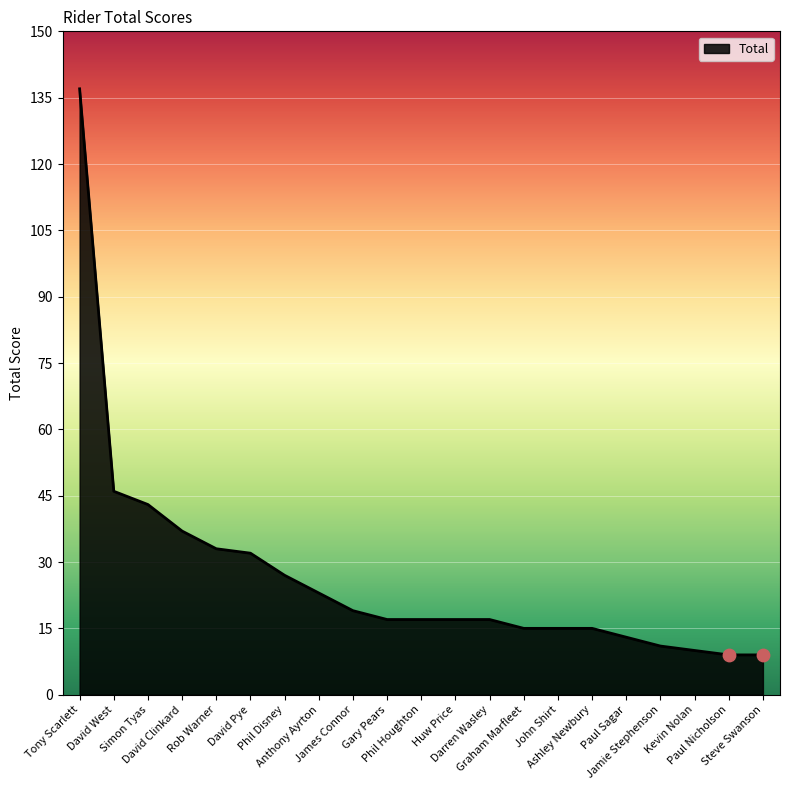

Which has a higher value, David Pye or Phil Houghton?

David Pye